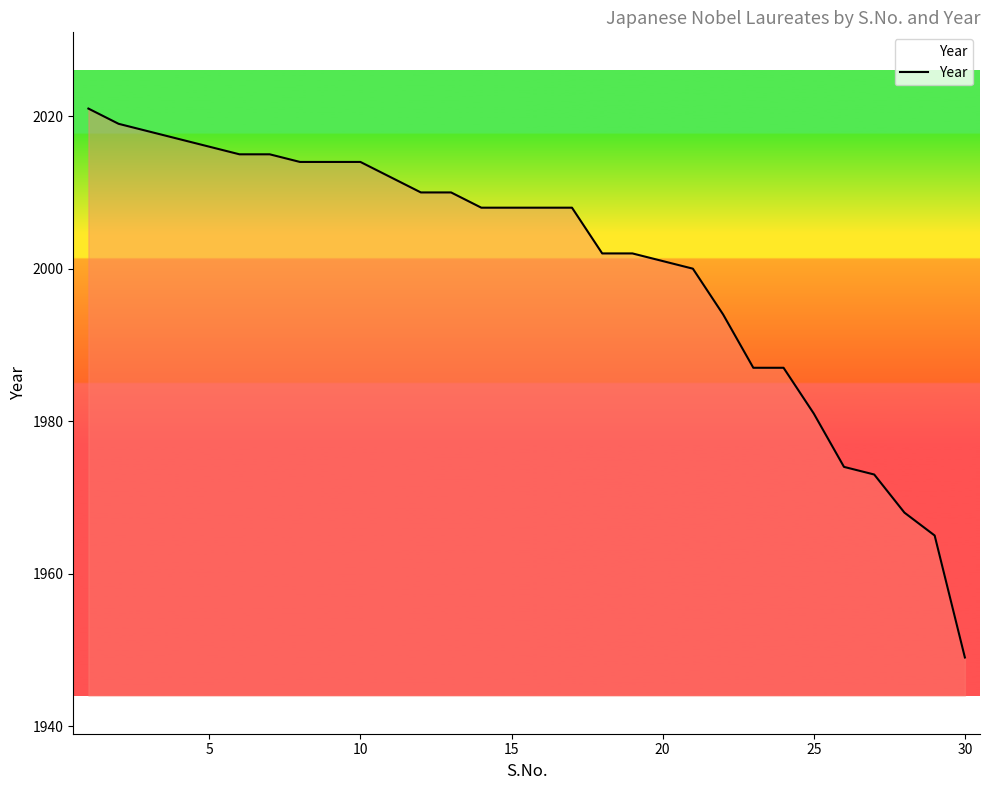

What is the greatest value displayed?

2021